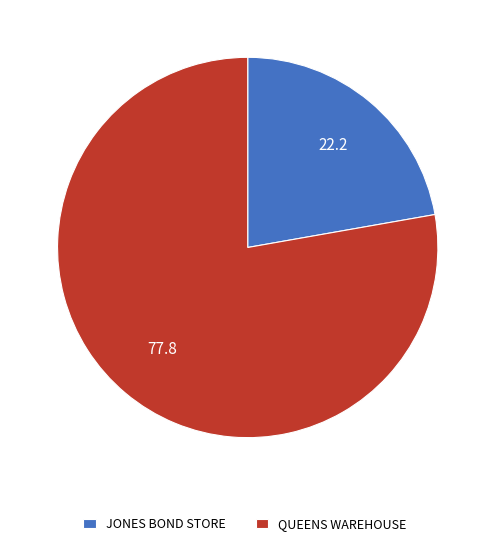

Between QUEENS WAREHOUSE and JONES BOND STORE, which is larger?

QUEENS WAREHOUSE